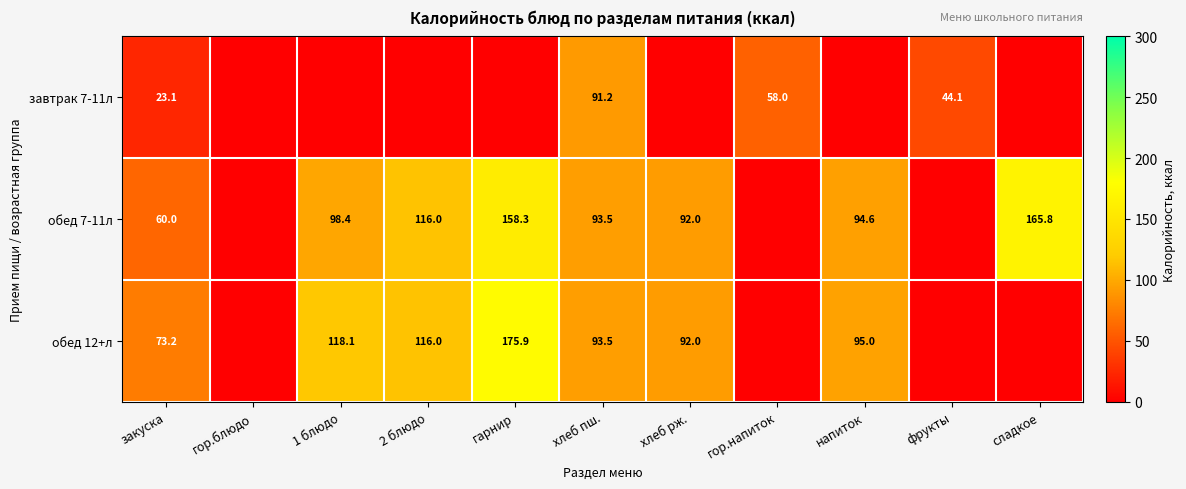

The value of завтрак 7-11л at фрукты is 58.2. True or false?

False